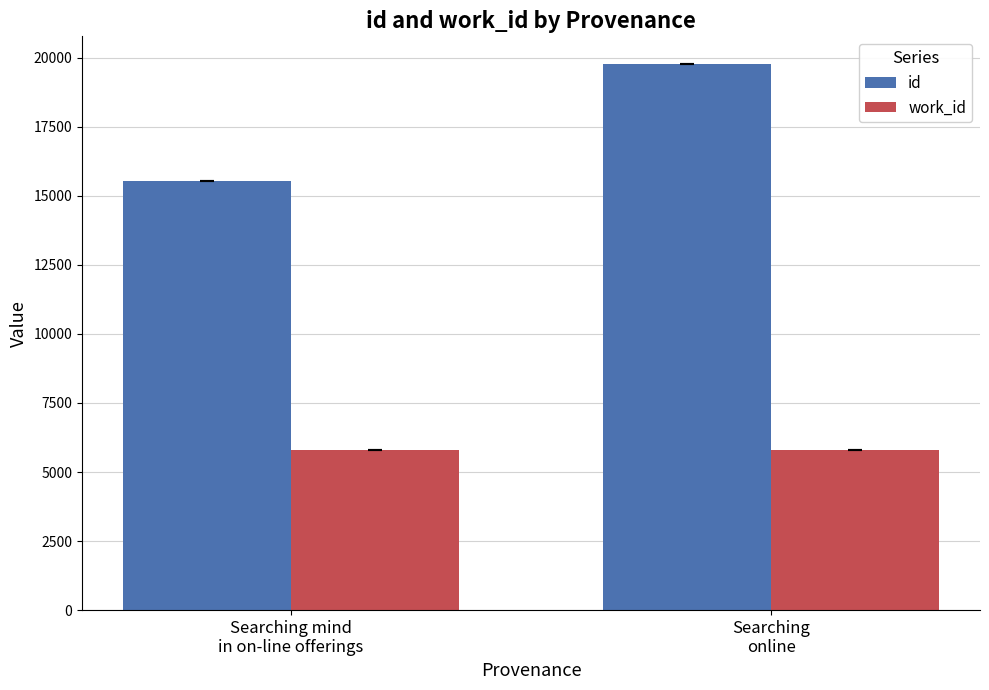

How many distinct data groups are displayed?

2